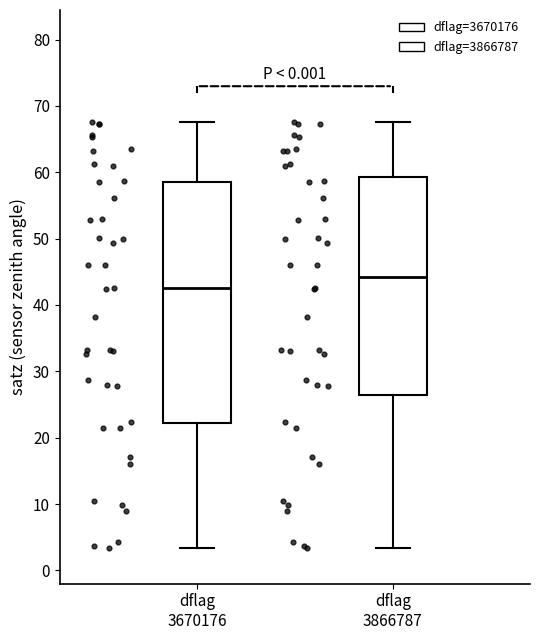

Reading left to right, read every box against the y-axis: the position of its median line, the range the box covers, and the ends of its whiskers. The values are not printed on the chart, so give them approximately, as read against the axis.

dflag 3670176: median 43, box 22 to 59, whiskers 3 to 68
dflag 3866787: median 44, box 26 to 59, whiskers 3 to 68